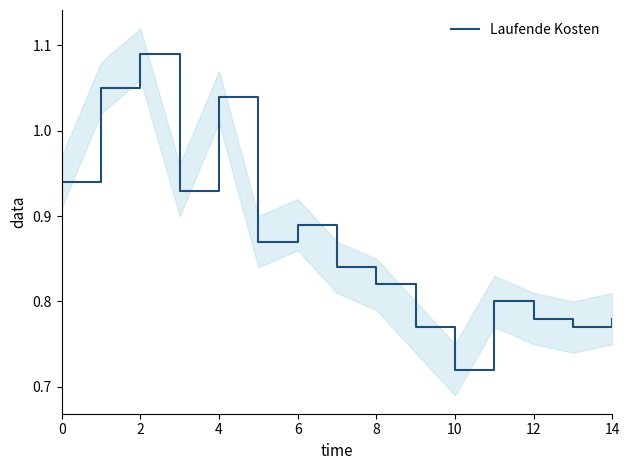

The chart shows a value of 0.3 at 8. True or false?

False